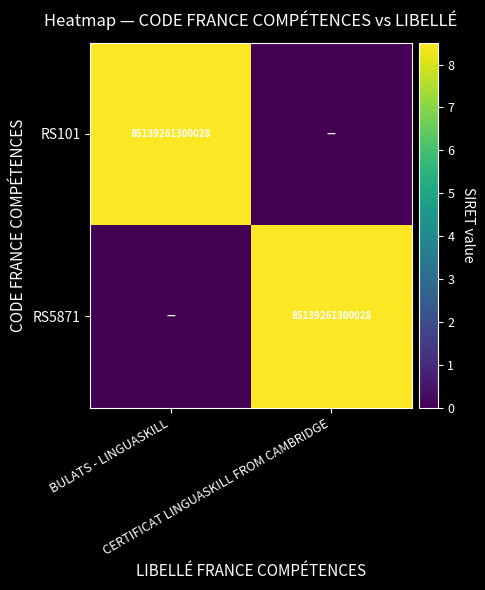

Is it true that RS5871 equals 85139261300028 at CERTIFICAT LINGUASKILL FROM CAMBRIDGE?

True